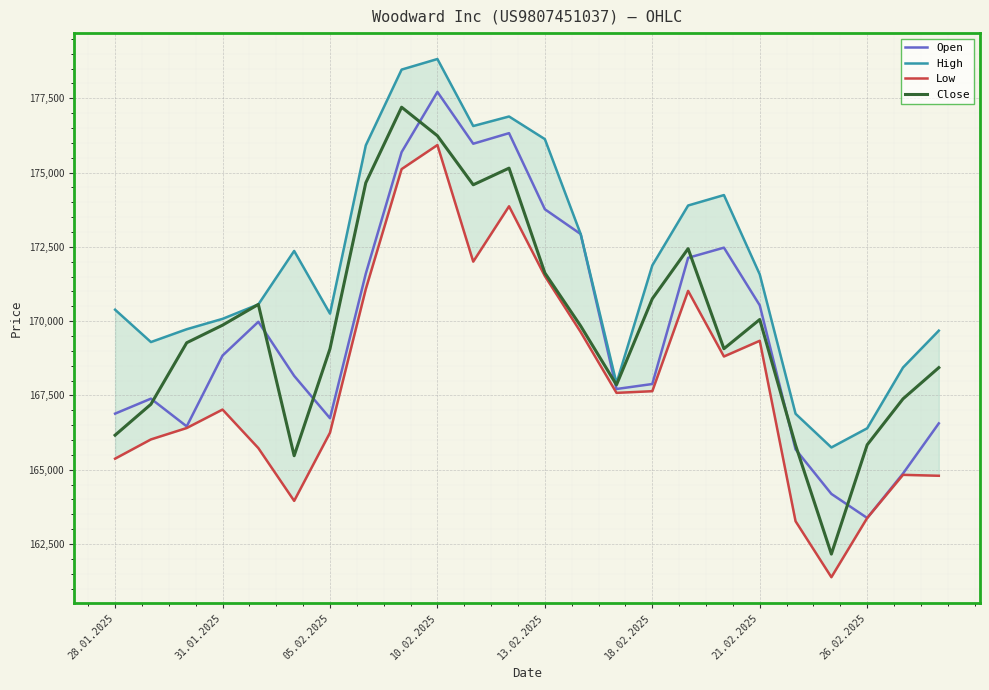

What is the difference between the maximum and minimum values in the Open series?

14340